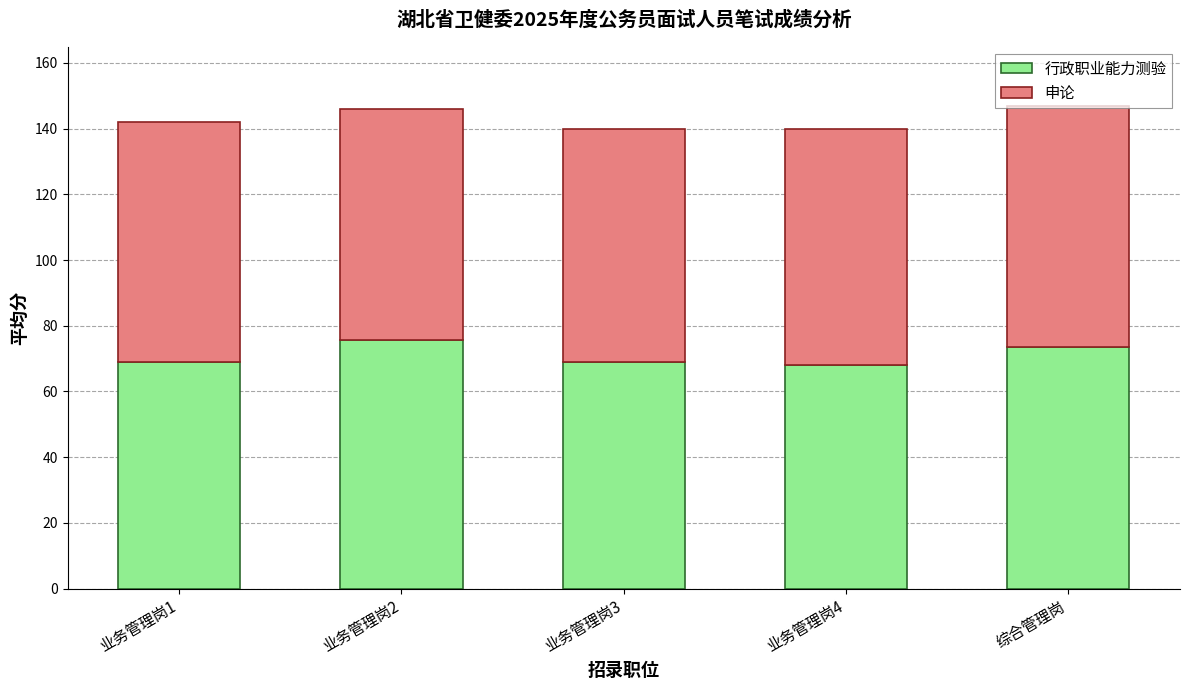

What is the difference between the maximum and minimum values in the 行政职业能力测验 series?

7.6